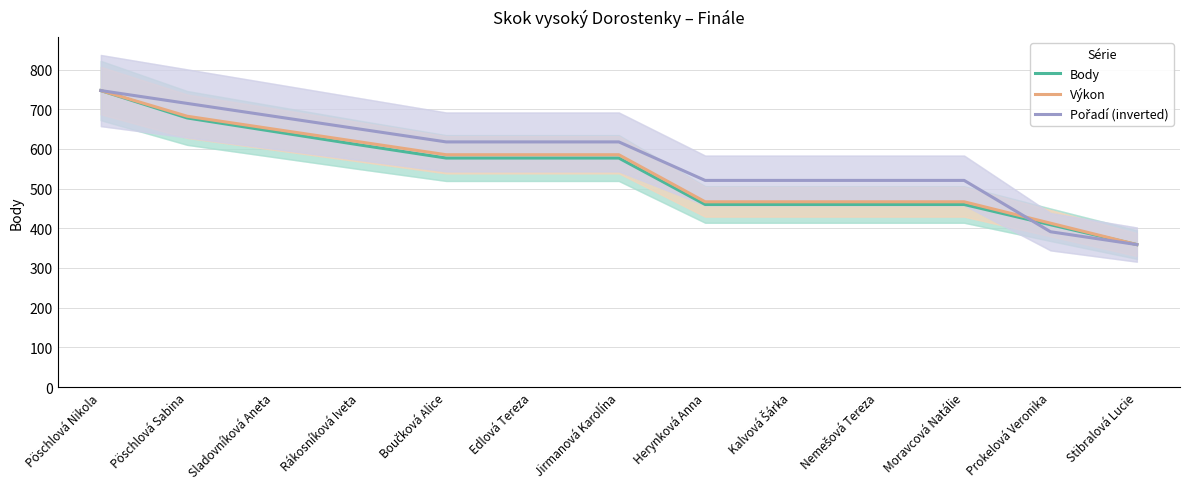

What are all the series names shown in the legend?

Body, Výkon, Pořadí (inverted)